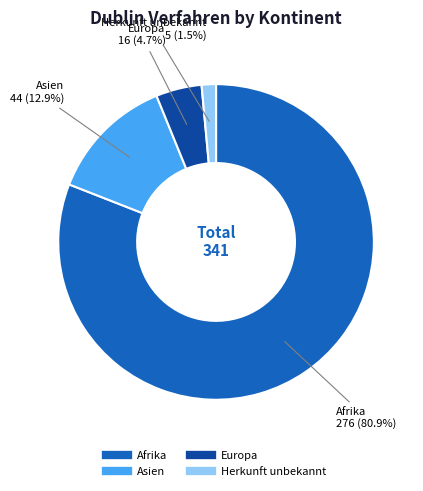

Which slice is the largest?

Afrika